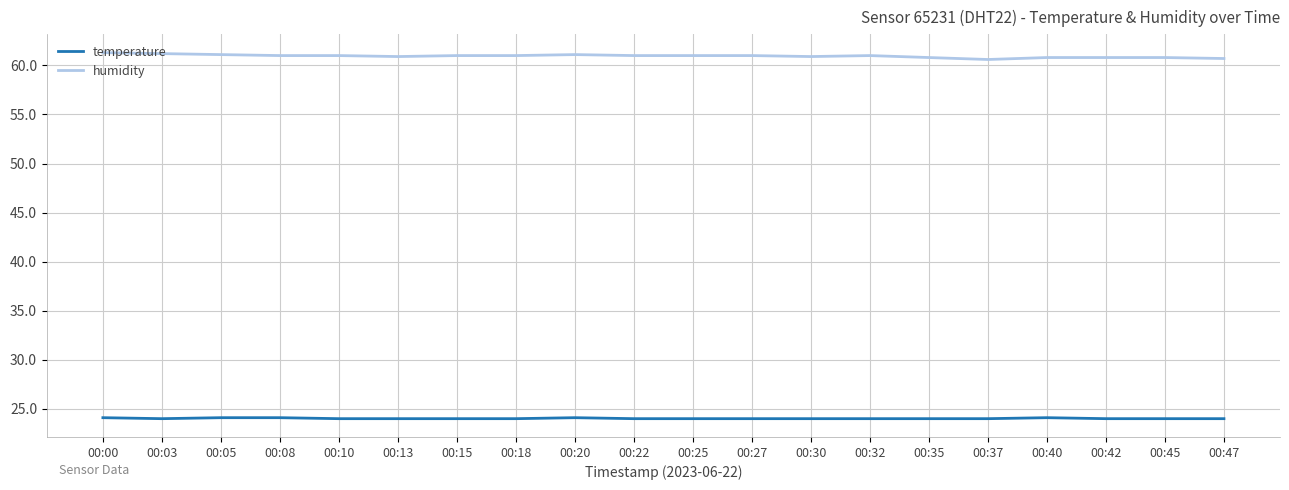

The humidity series shows 79.5 at 00:42. True or false?

False